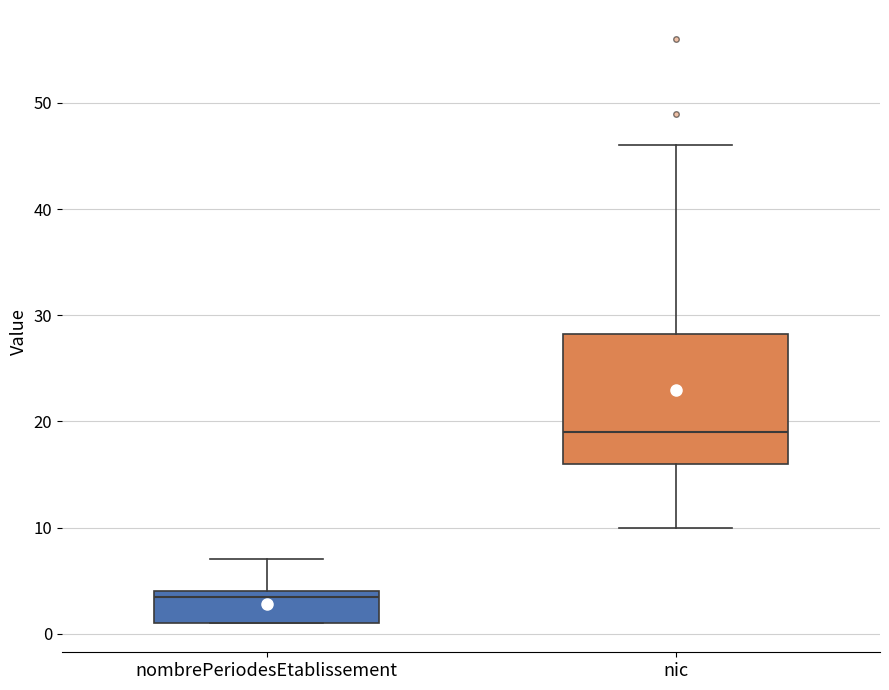

Comparing the boxes themselves (not the whiskers), which one is the tallest?

nic